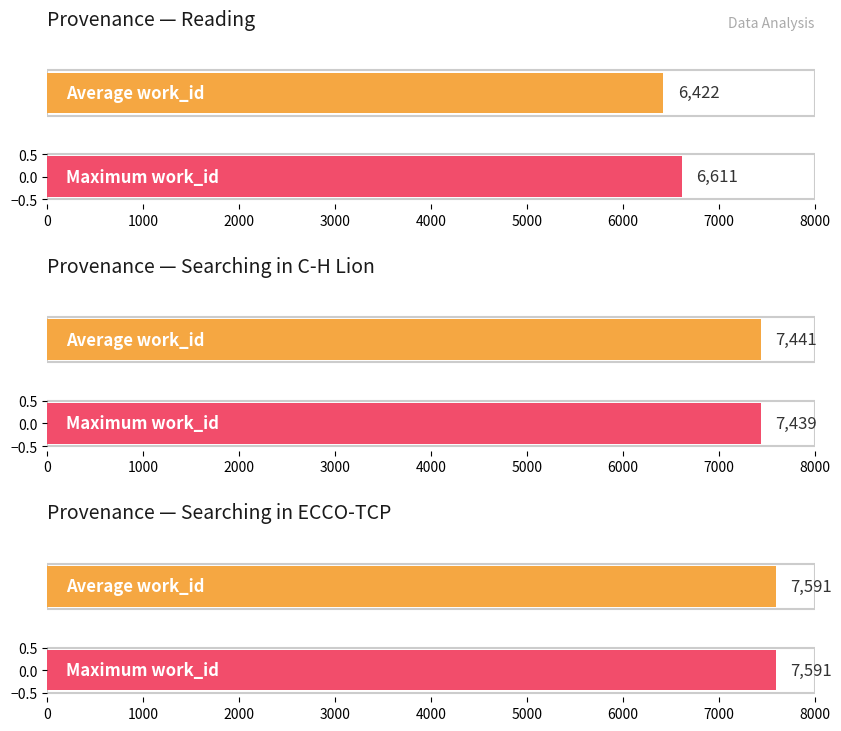

Rank the series by their maximum value, from lowest to highest.

Average work_id, Max work_id